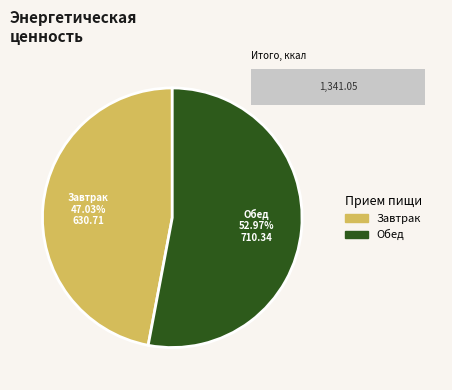

To the nearest percent, what is the average slice percentage?

50%